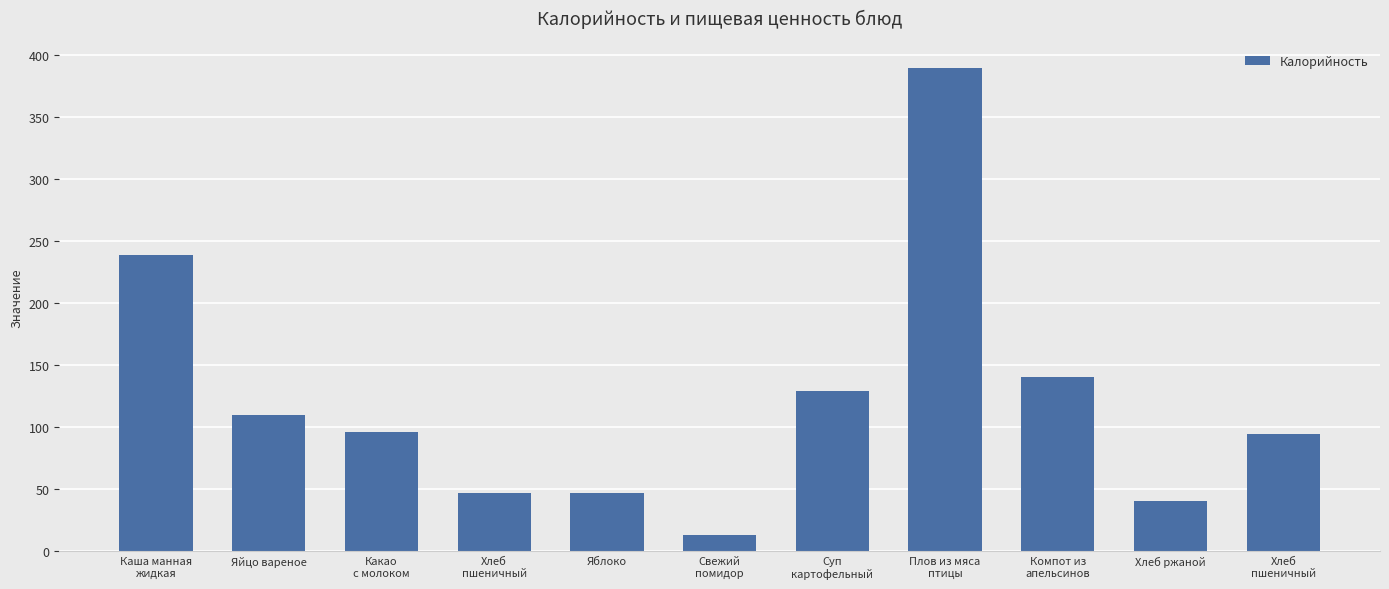

At which label does the data first exceed 96?

Каша манная
жидкая